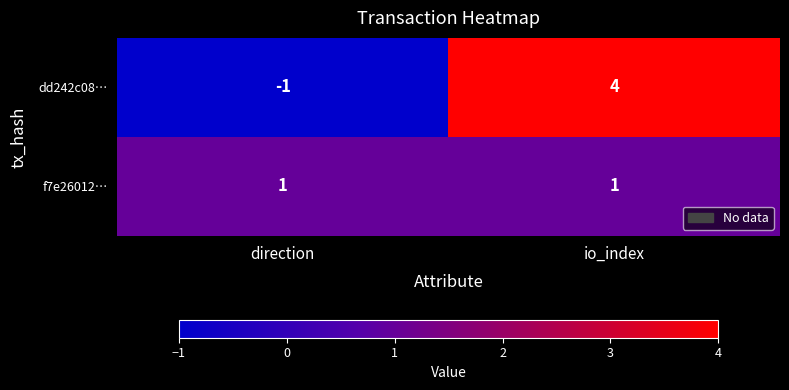

Reading left to right, extract all data points from this chart.

dd242c08…: direction=-1	io_index=4
f7e26012…: direction=1	io_index=1